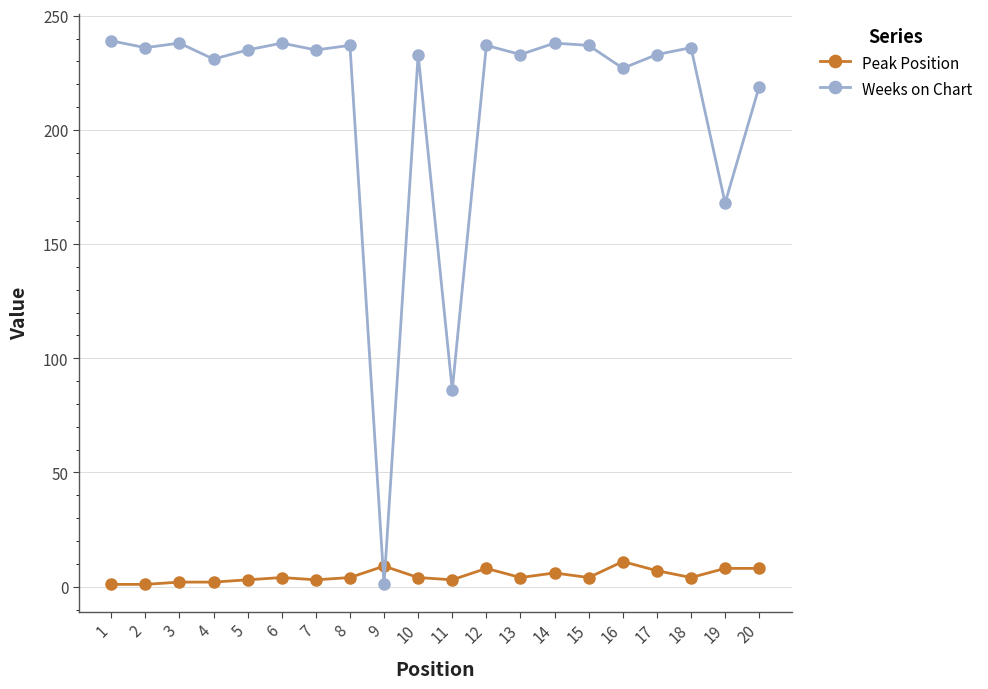

Is it true that Weeks on Chart equals 233 at 17?

True